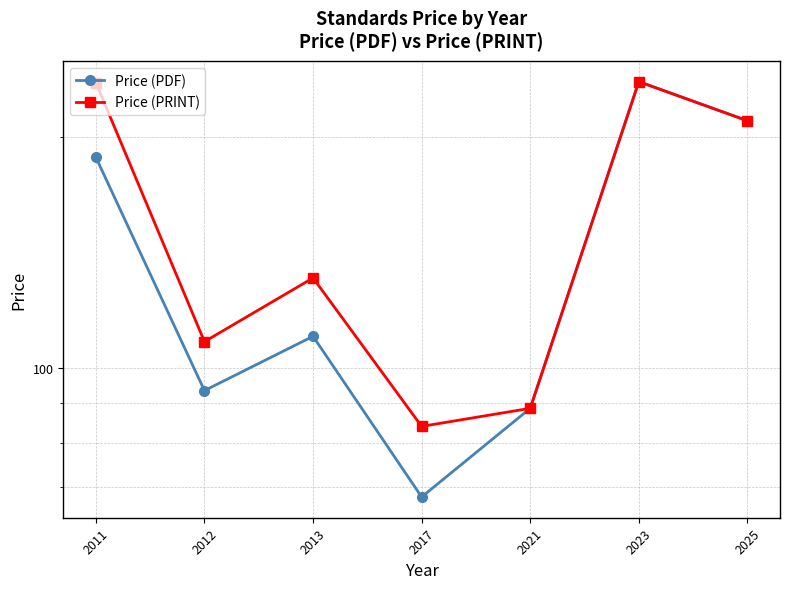

The value of Price (PDF) at 2017 is 68.0. True or false?

True